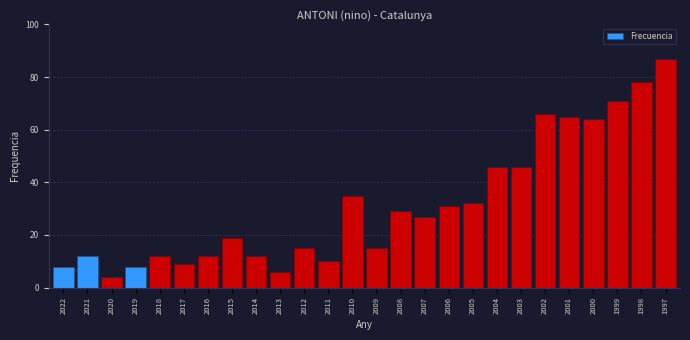

Reading right to left, extract all data points from this chart.

1997=87	1998=78	1999=71	2000=64	2001=65	2002=66	2003=46	2004=46	2005=32	2006=31	2007=27	2008=29	2009=15	2010=35	2011=10	2012=15	2013=6	2014=12	2015=19	2016=12	2017=9	2018=12	2019=8	2020=4	2021=12	2022=8